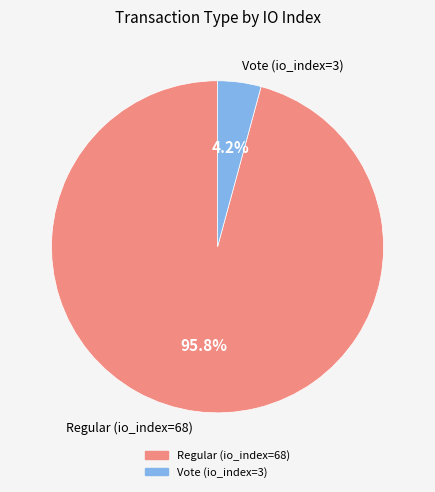

Which slice is the largest?

Regular (io_index=68)